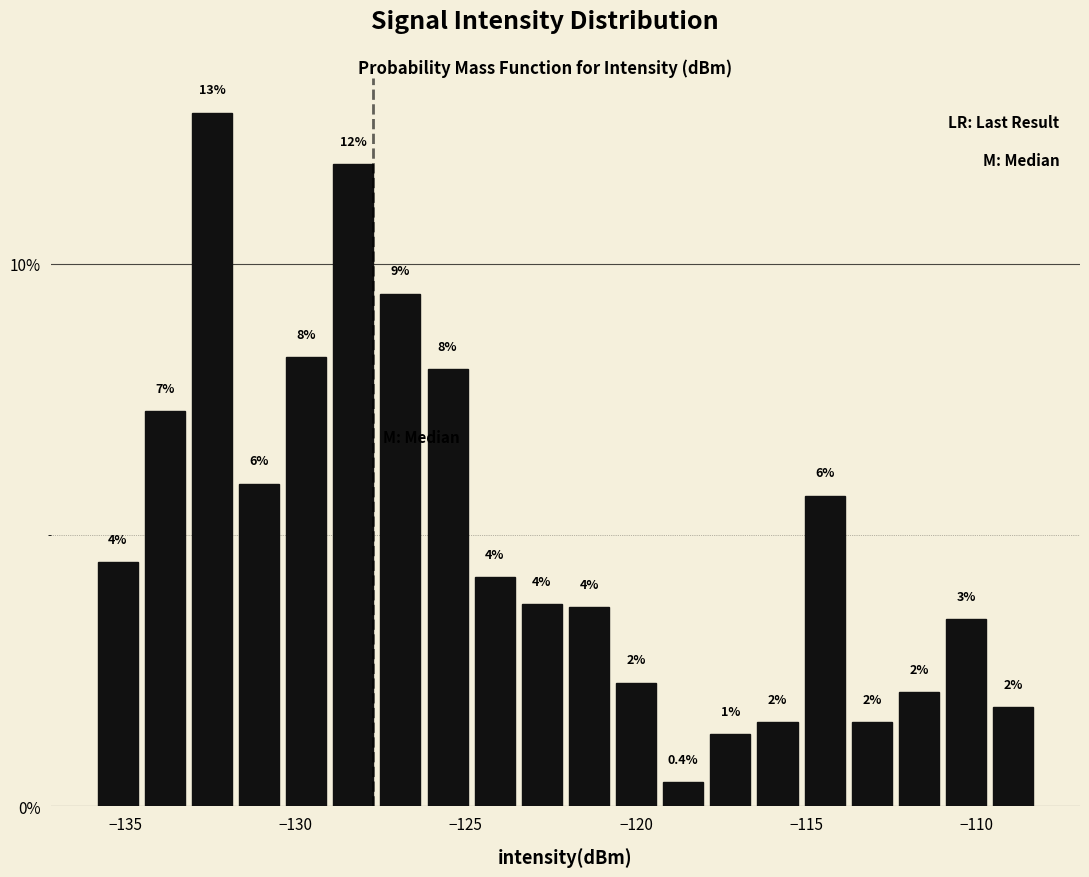

Around what value on the x-axis is the tallest bar? Give the approximate position of its centre, as read against the axis.

-132.5